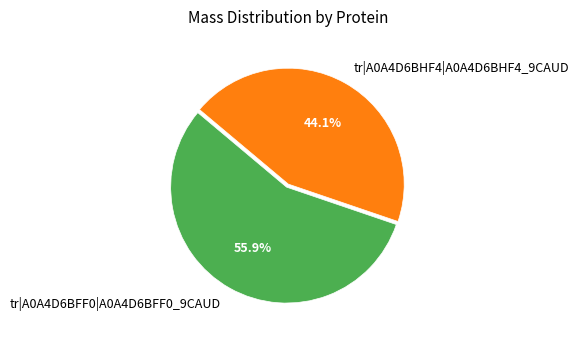

What percentage is the tr|A0A4D6BHF4|A0A4D6BHF4_9CAUD slice, to the nearest percent?

44%